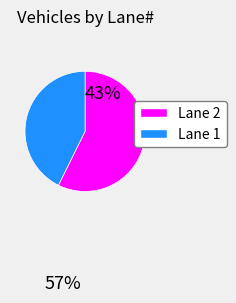

How many segments does this pie chart have?

2